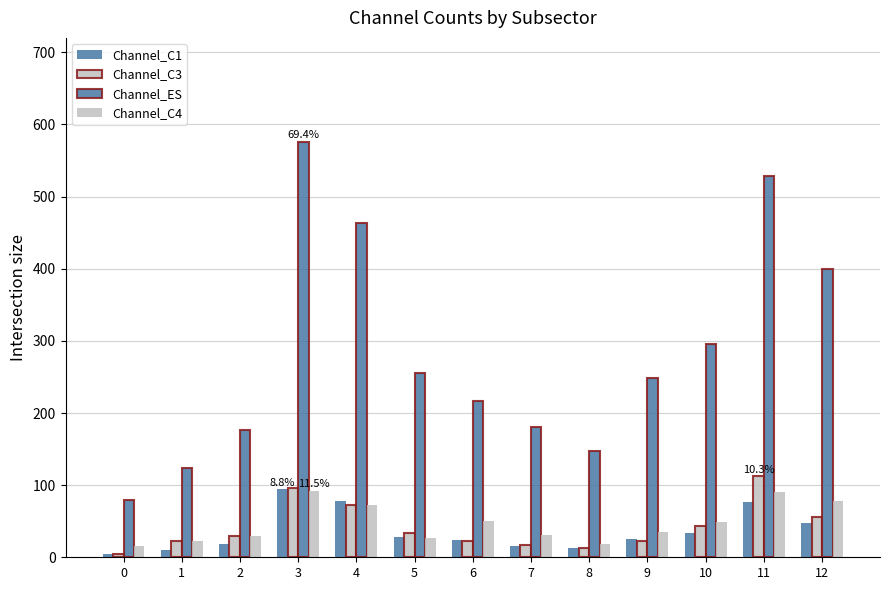

What is the difference between the highest and lowest values at 0?

75